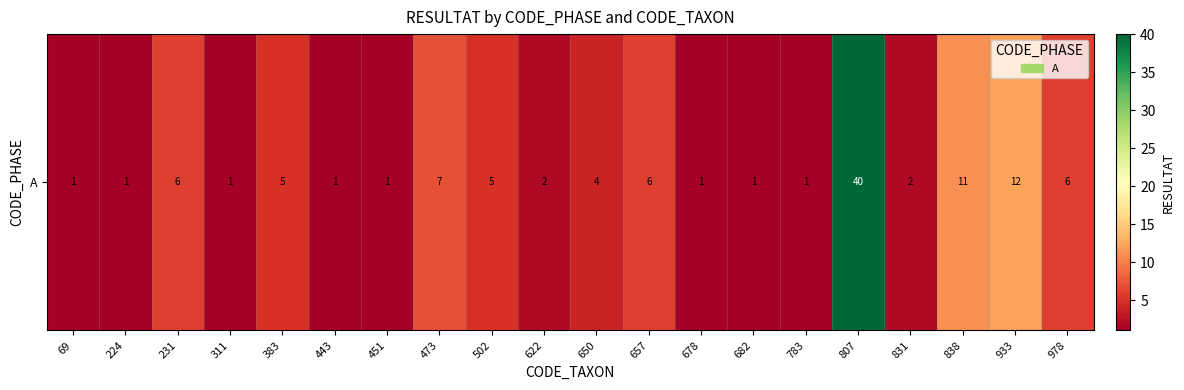

What is the difference between the values at 311 and 933?

11